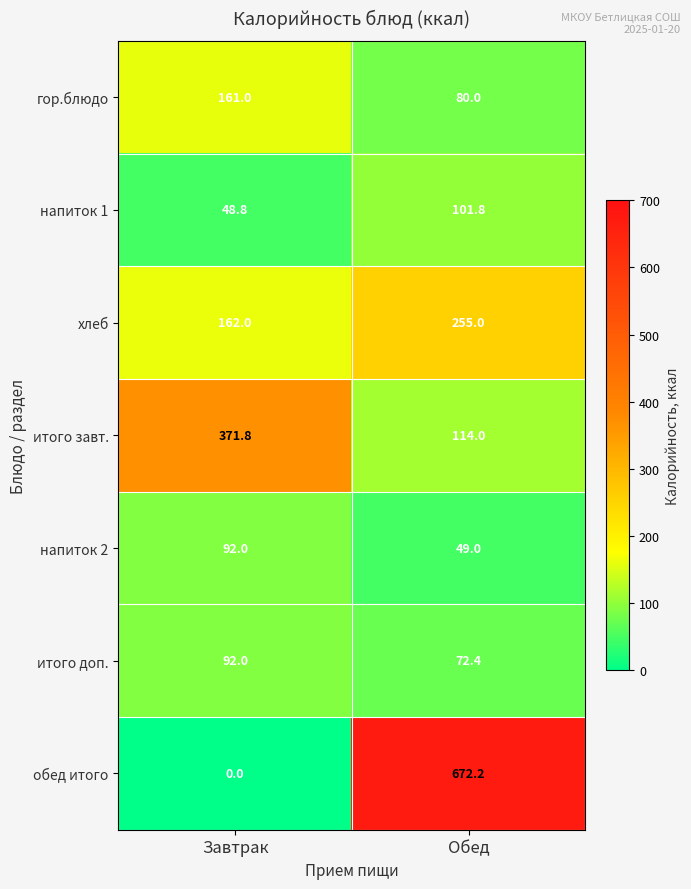

Which series changed the most between Завтрак and Обед?

обед итого